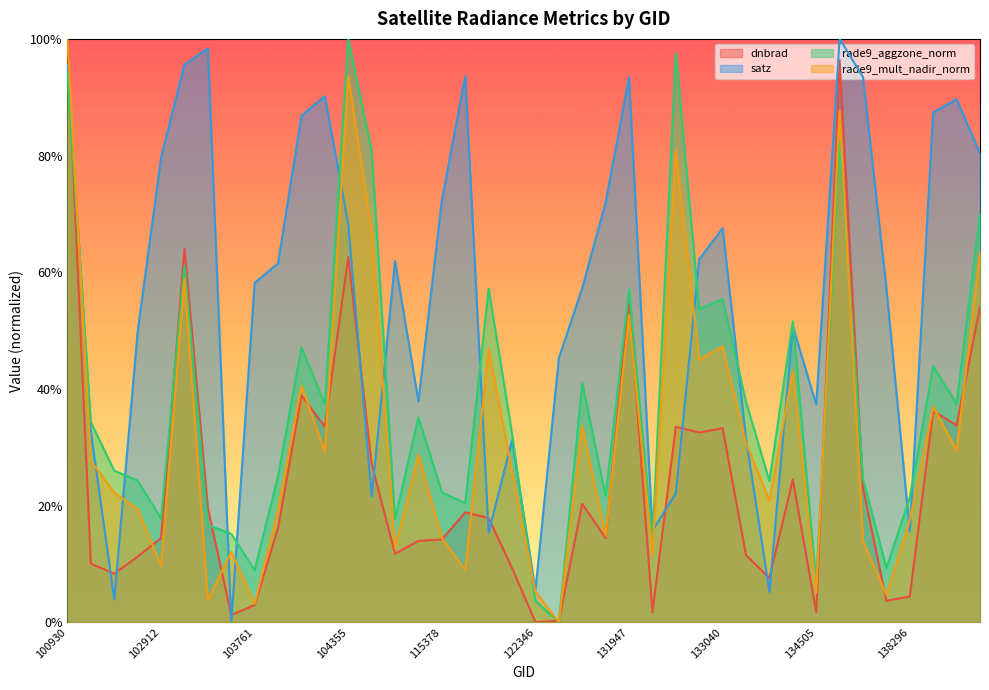

Where is rade9_mult_nadir_norm nearest to the value 0?

123073